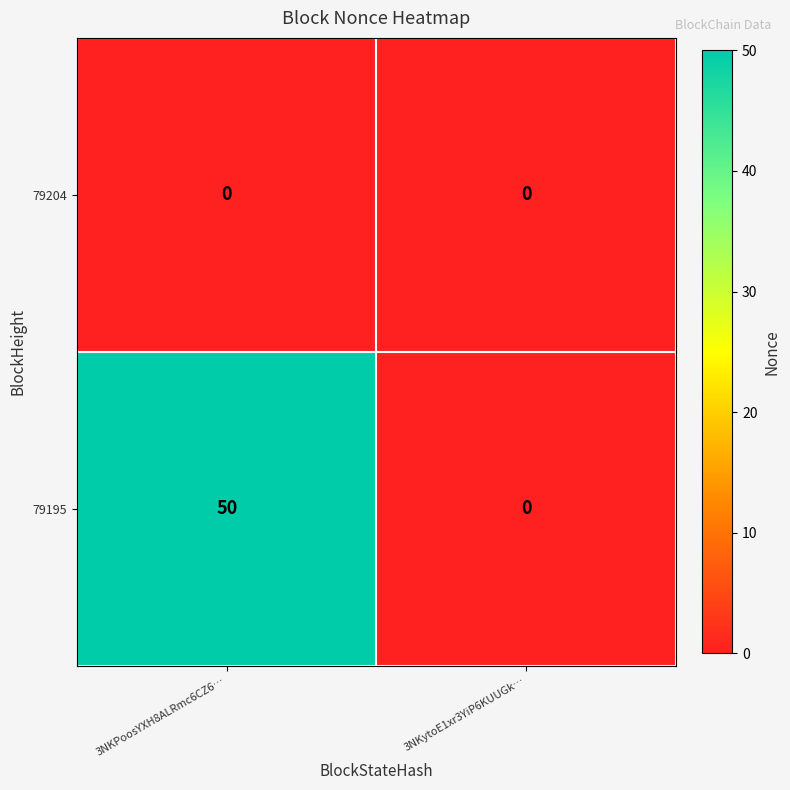

List the series in order of their overall mean, lowest first.

79204, 79195